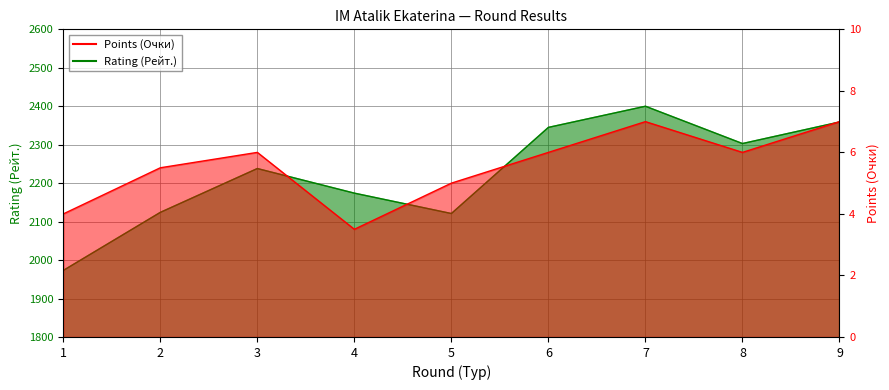

How many series are shown in this chart?

2